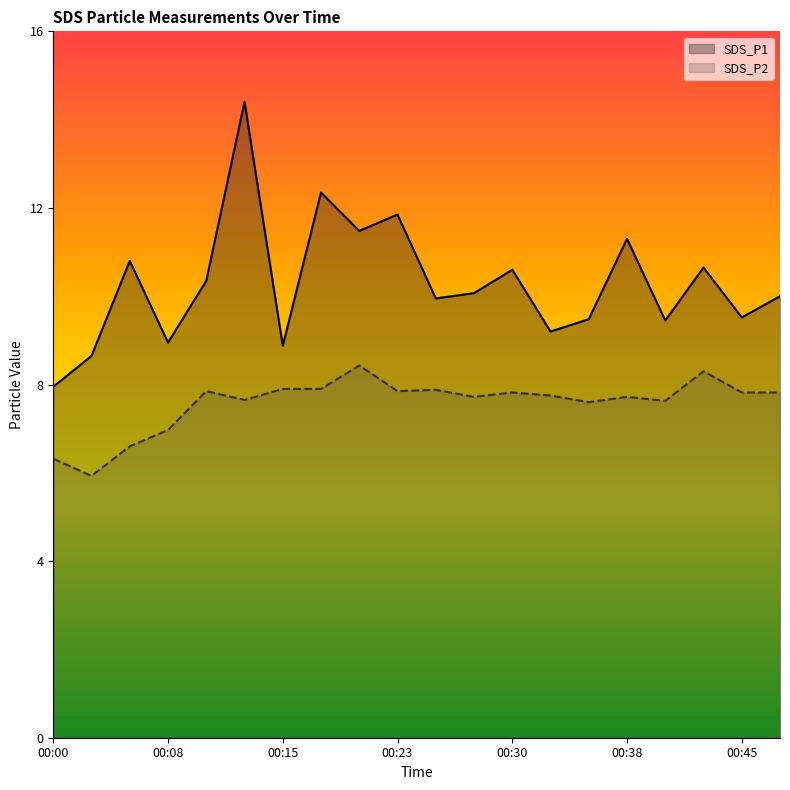

What is the difference between the maximum and minimum values in the SDS_P2 series?

2.5